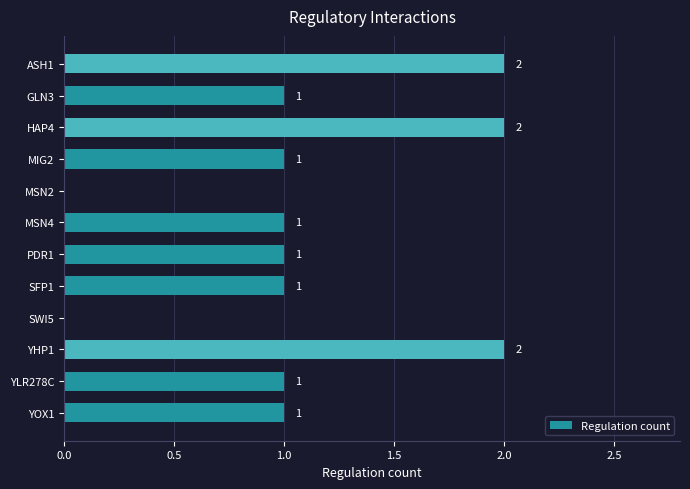

Reading bottom to top, transcribe all the data shown in this chart.

YOX1=1	YLR278C=1	YHP1=2	SWI5=0	SFP1=1	PDR1=1	MSN4=1	MSN2=0	MIG2=1	HAP4=2	GLN3=1	ASH1=2